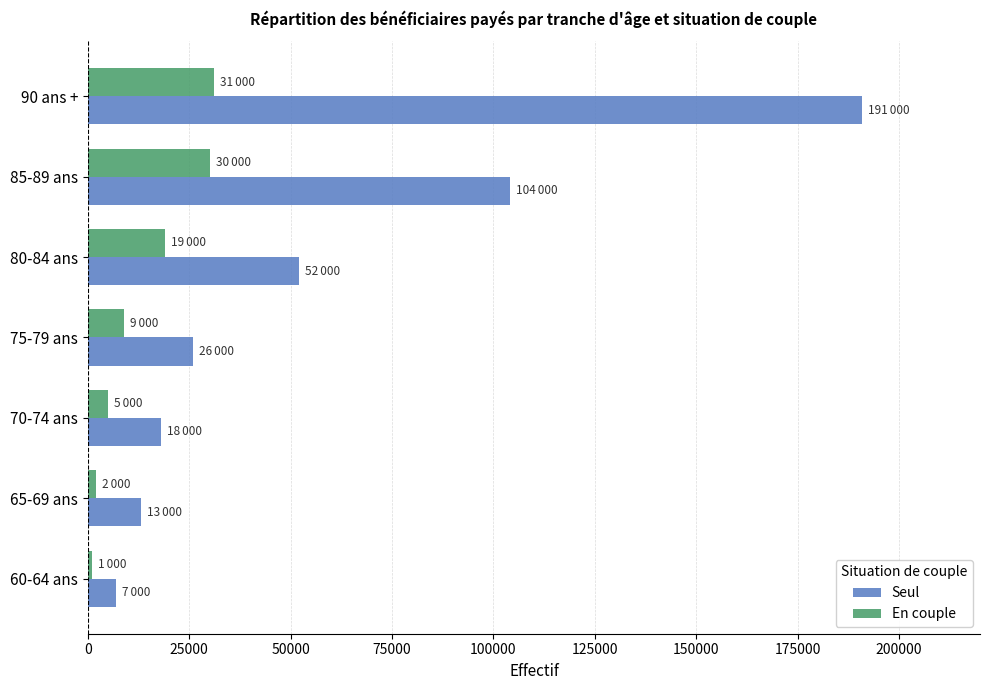

What is the sum of all En couple values?

97000